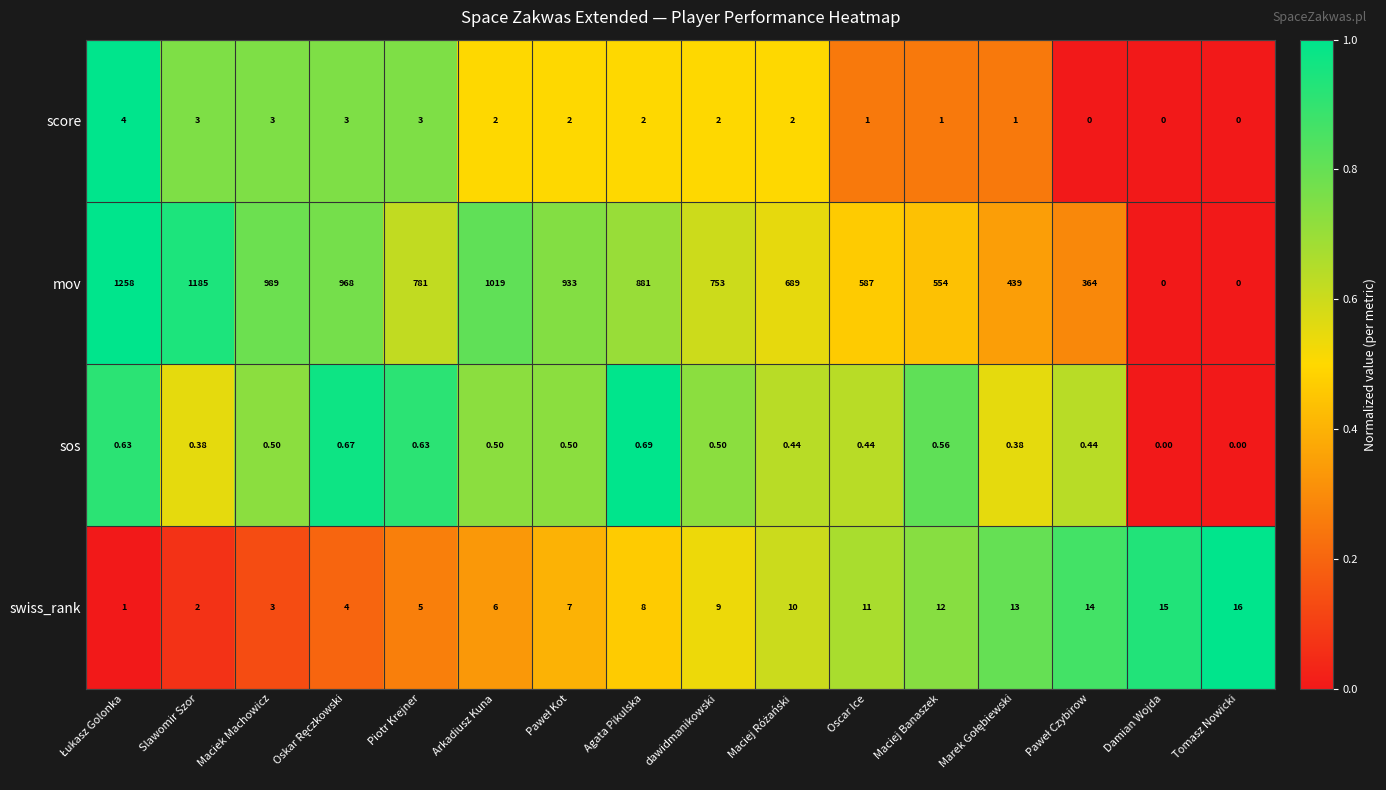

At how many categories does at least one series exceed 0?

16